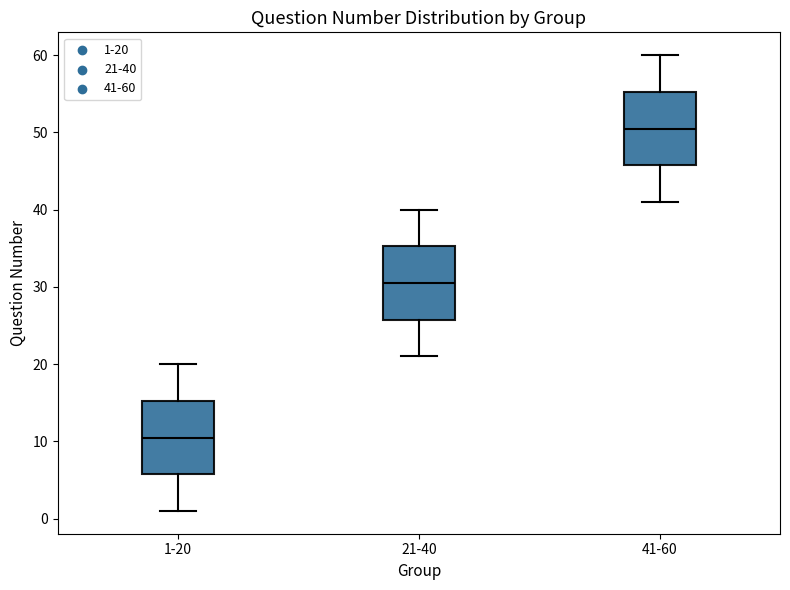

Which box's median line is the highest?

41-60